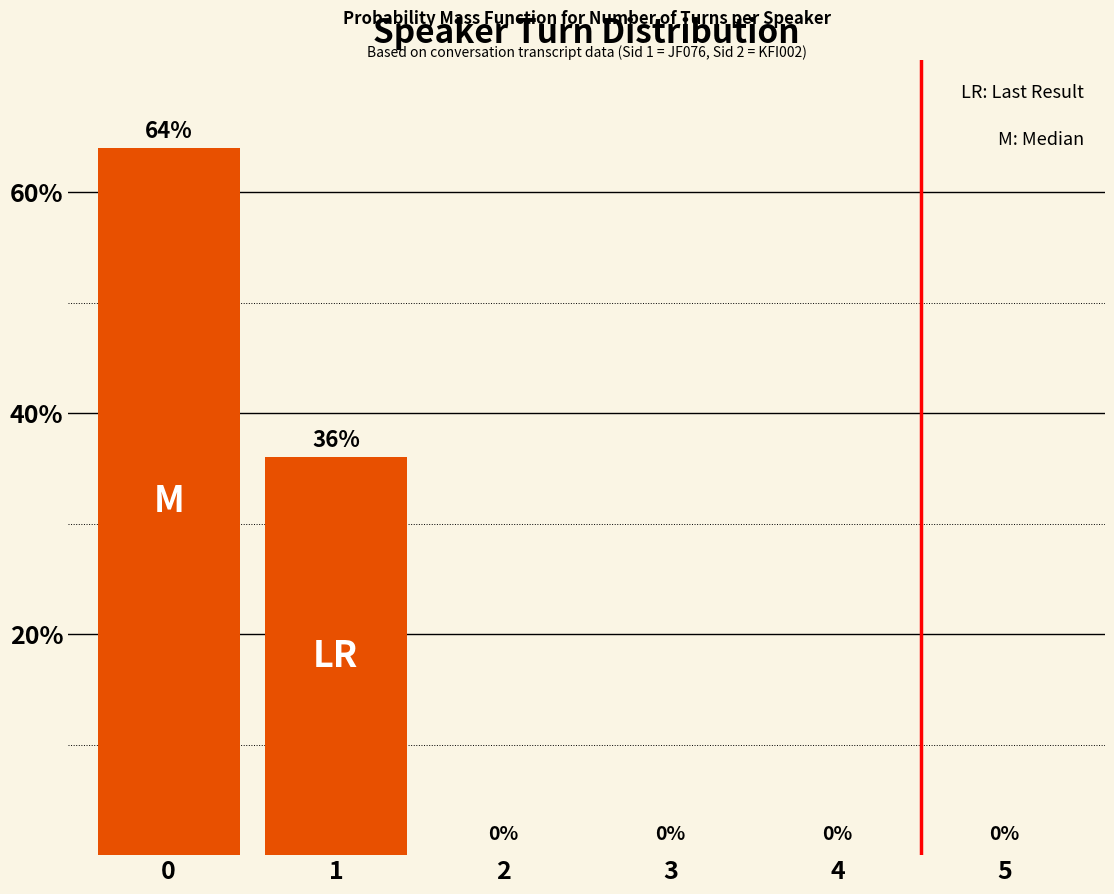

What is the difference between the values at 0 and 1?

28